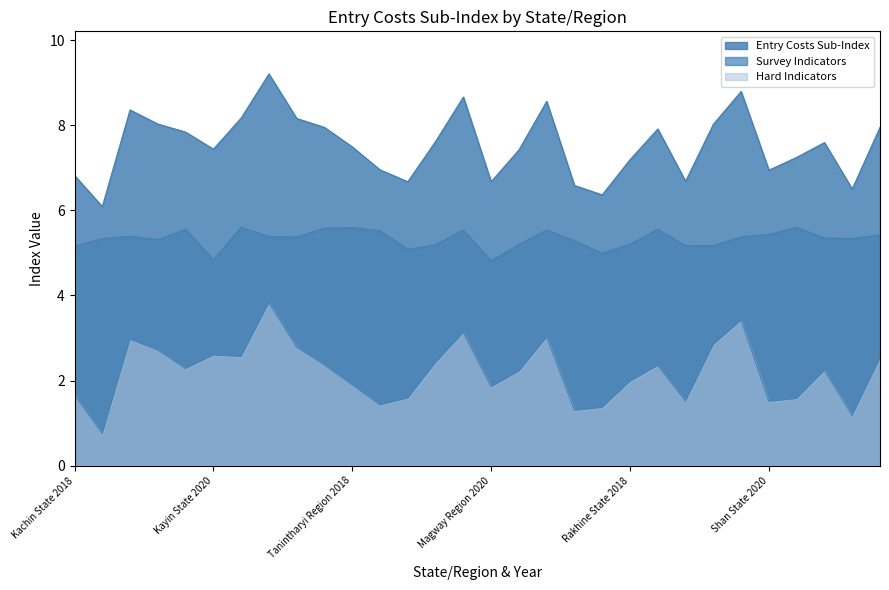

The Survey Indicators series shows 3.7 at Kayin State 2018. True or false?

False